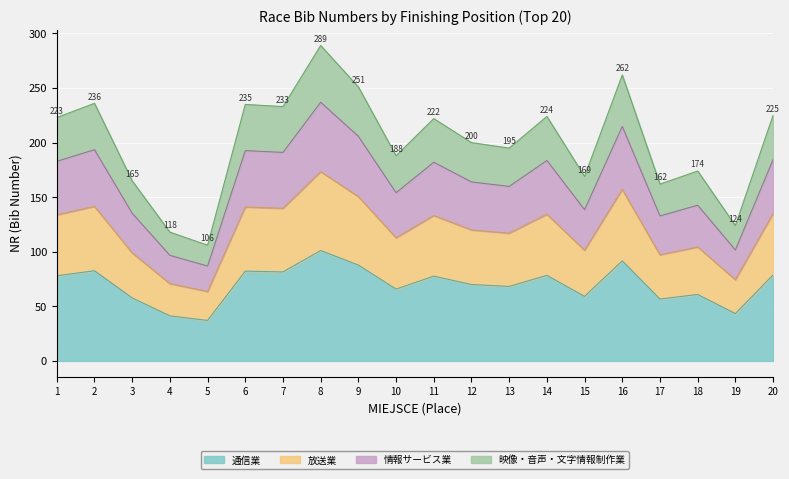

True or false: 通信業 has a value of 27.3 at 9.

False